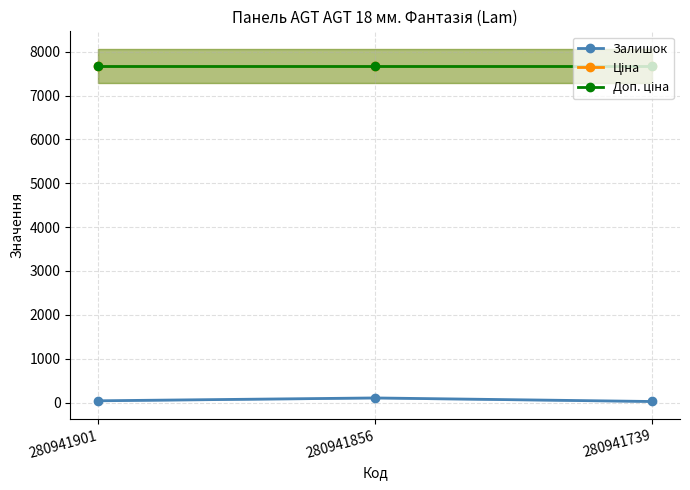

What is the value of the Ціна point at the 1st from the left?

7677.9